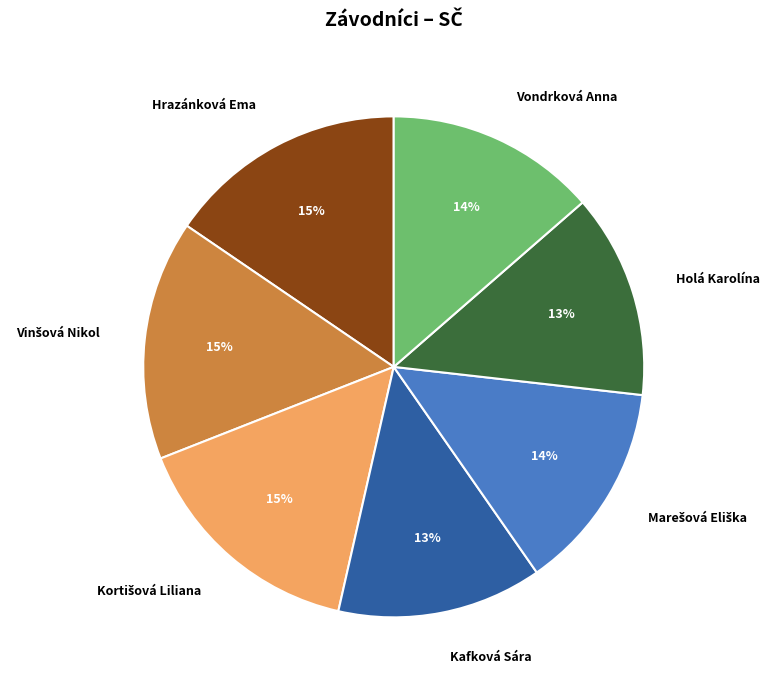

Does any single category account for the majority?

No